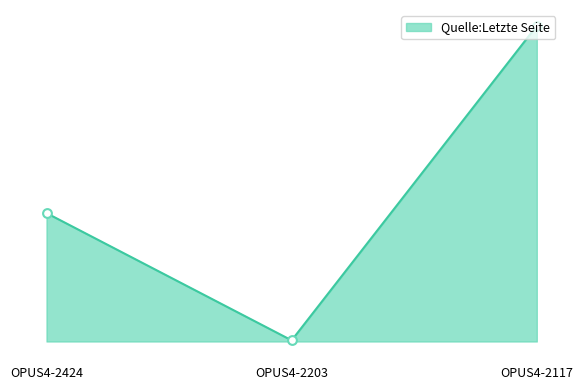

What is the change in value from OPUS4-2424 to OPUS4-2203?

-566